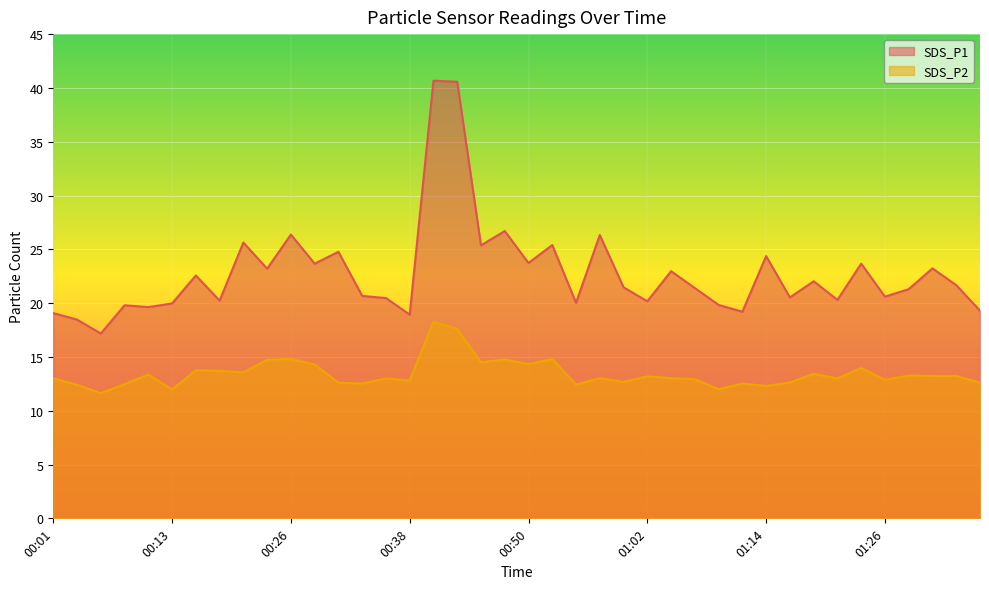

What is the difference between the maximum and minimum values in the SDS_P1 series?

23.5